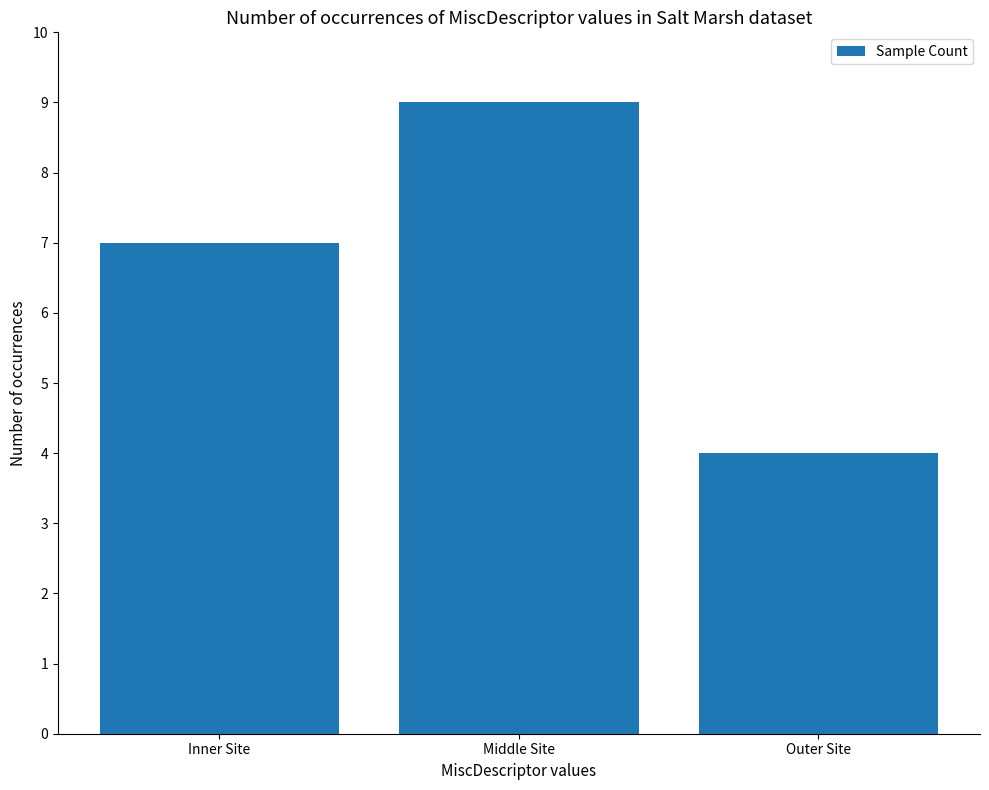

Which label corresponds to the smallest value in the chart?

Outer Site